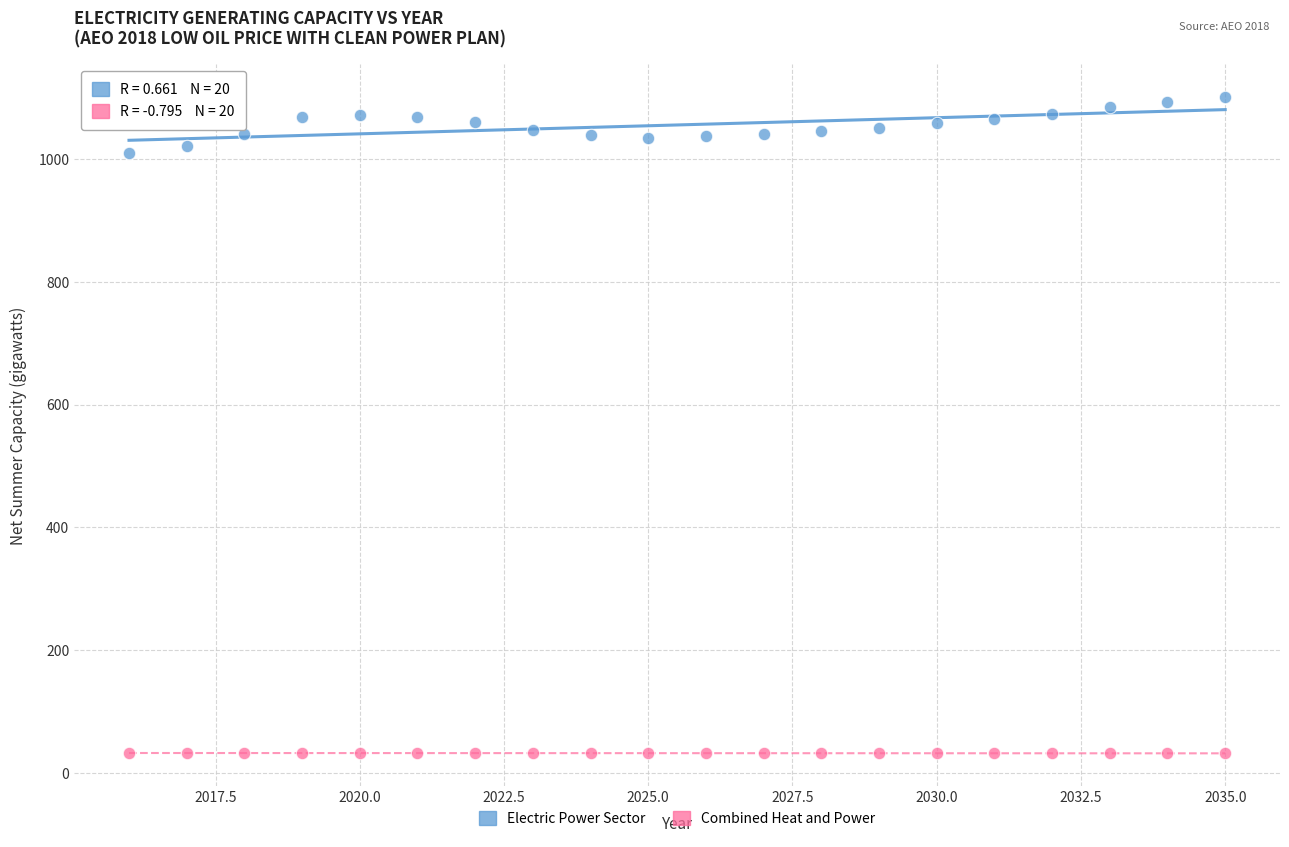

Which series reaches the maximum Y coordinate?

Electric Power Sector